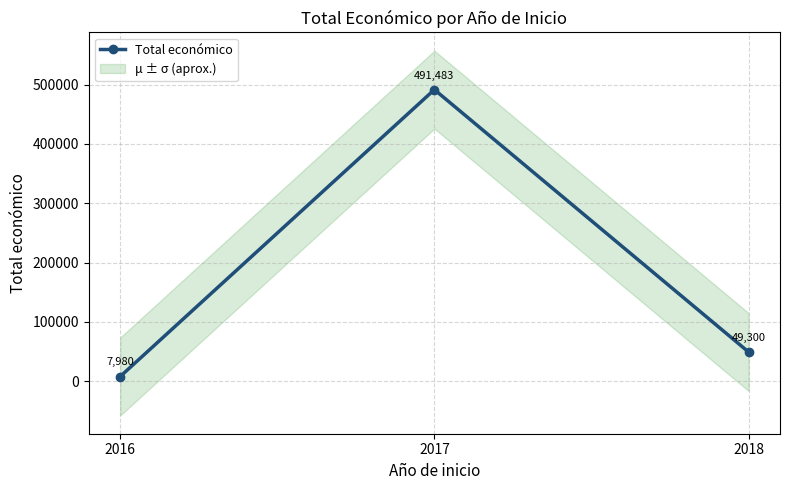

List the labels in order of value, largest first.

2017, 2018, 2016